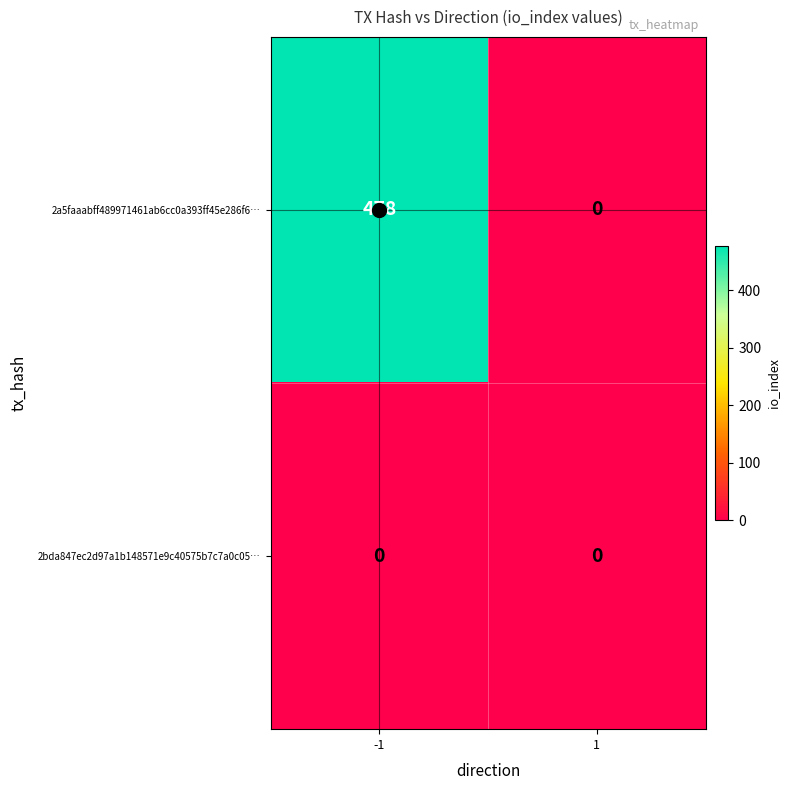

Rank the series by their average value, from lowest to highest.

2bda847ec2d97a1b148571e9c40575b7c7a0c05…, 2a5faaabff489971461ab6cc0a393ff45e286f6…